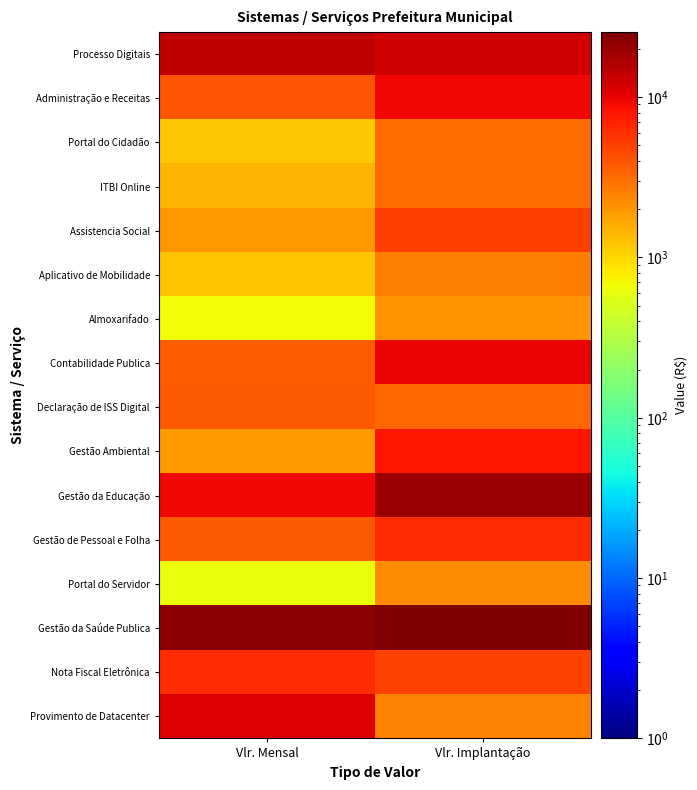

Between Vlr. Implantação and Vlr. Mensal, which is larger?

Vlr. Mensal